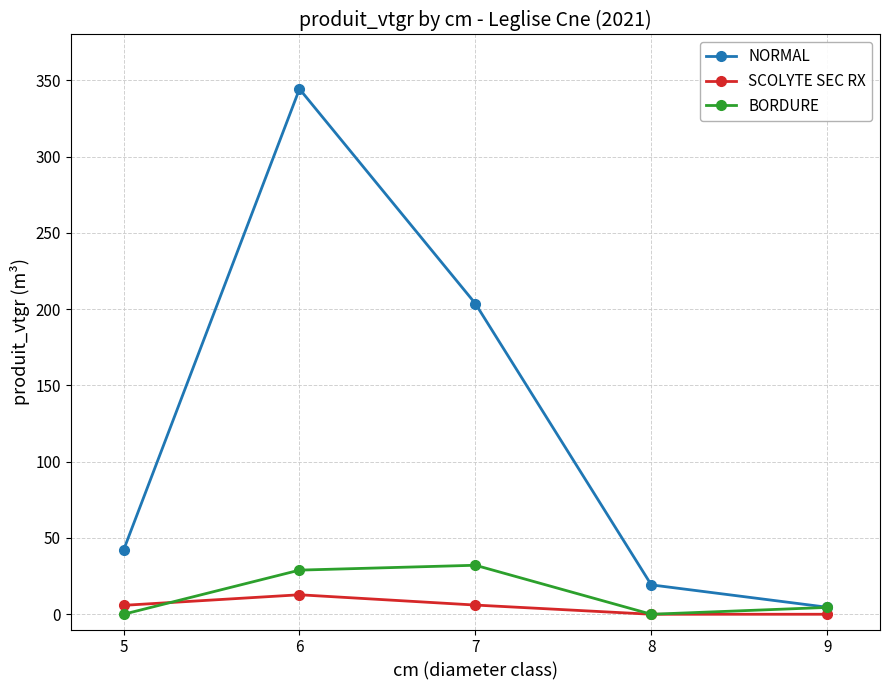

How many interior local peaks does the NORMAL series have?

1